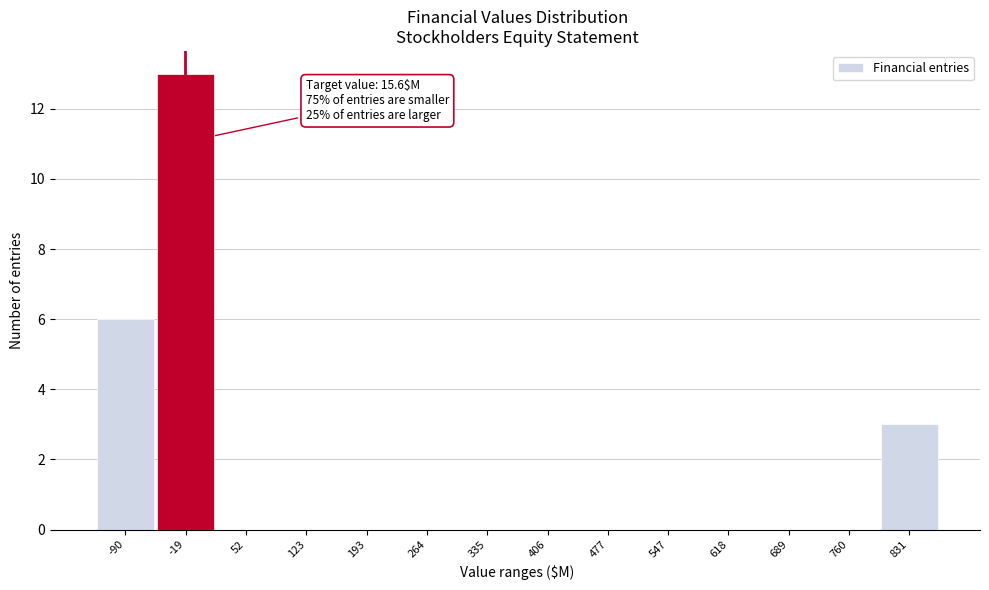

Reading right to left, extract all data points from this chart.

831=3	760=0	689=0	618=0	547=0	477=0	406=0	335=0	264=0	193=0	123=0	52=0	-19=13	-90=6